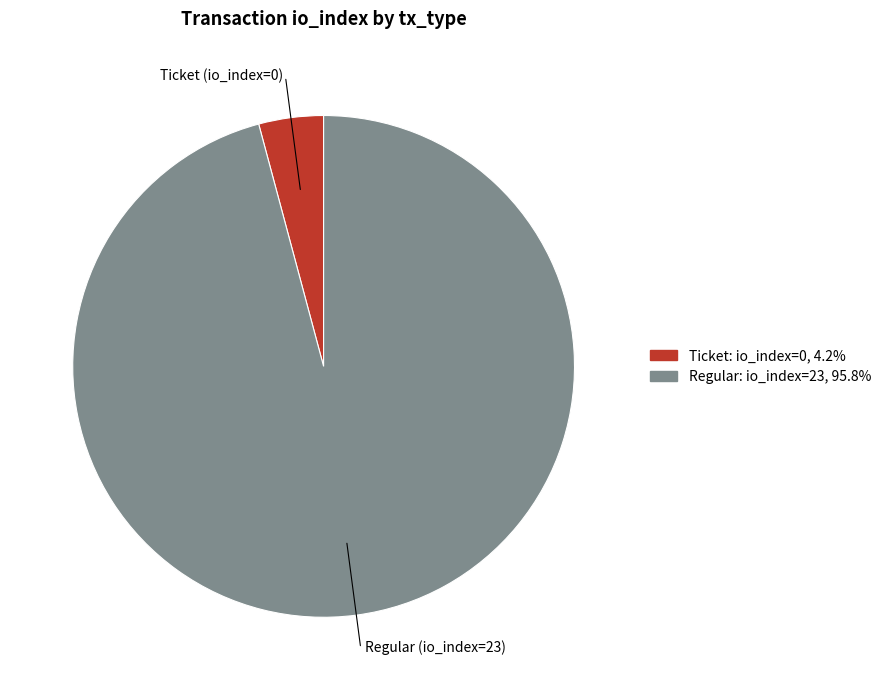

How many slices are in this pie chart?

2